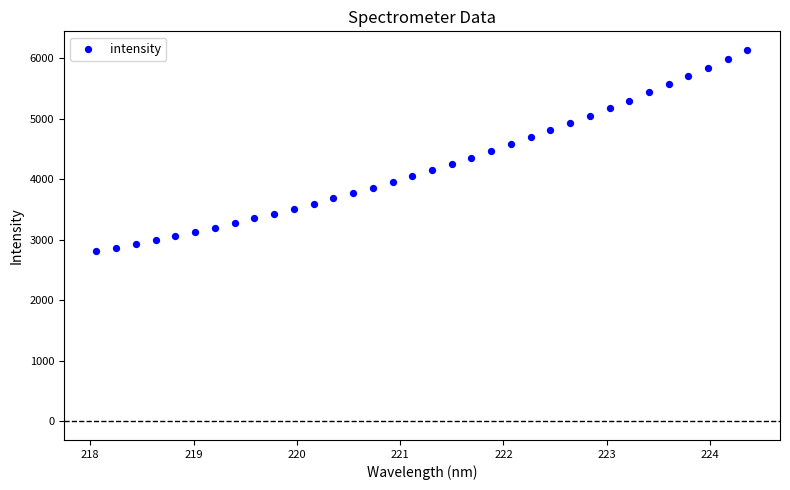

What is the range of X values (max minus min)?

6.3